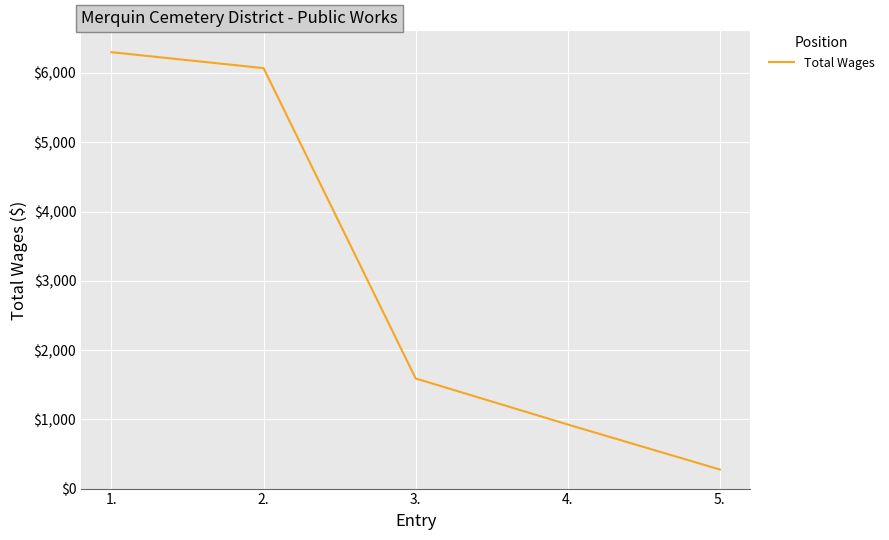

Is it true that the value at 3. is 2393?

False